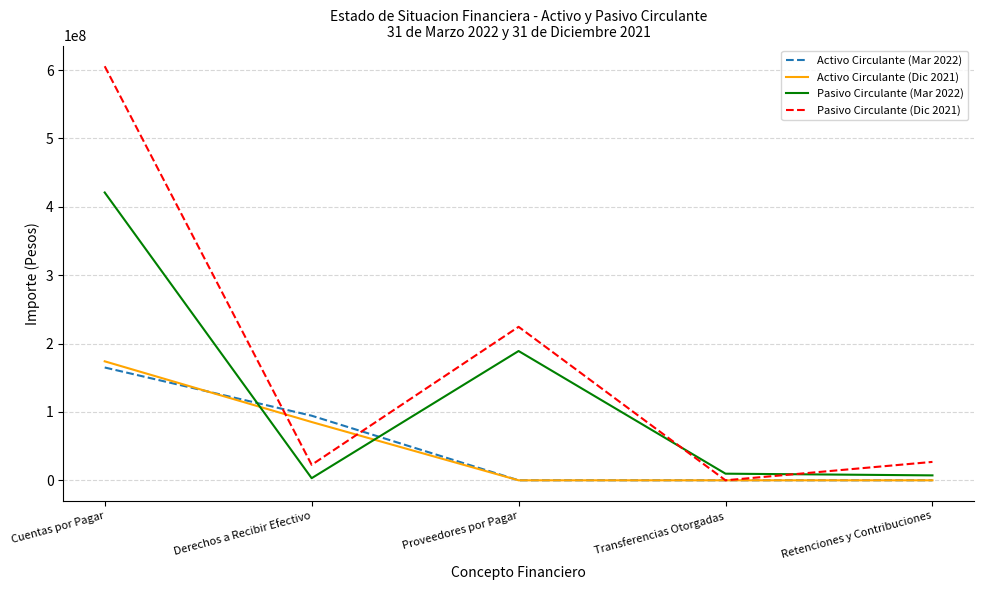

At which category is the sum across all series the highest?

Cuentas por Pagar